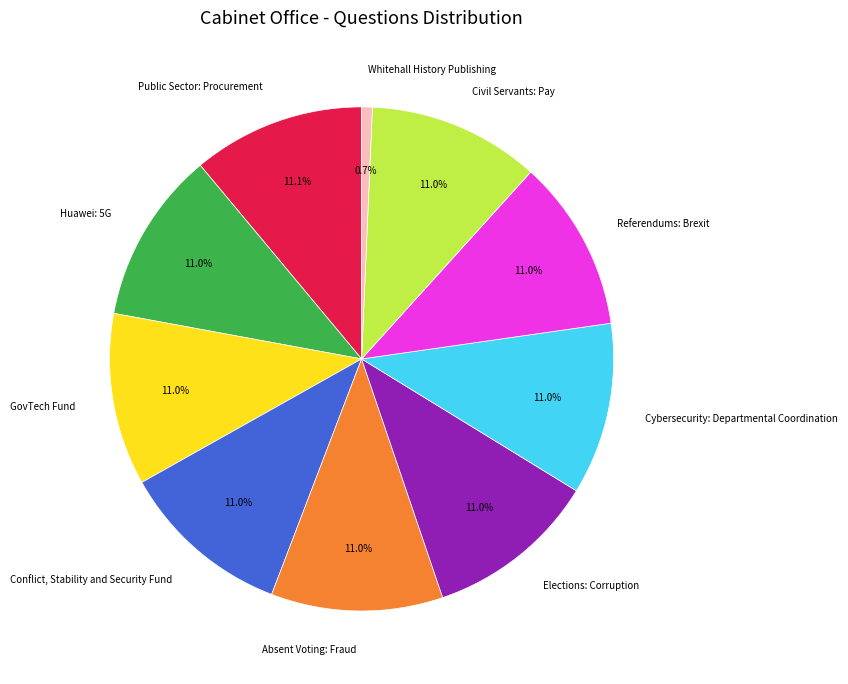

How many segments does this pie chart have?

10